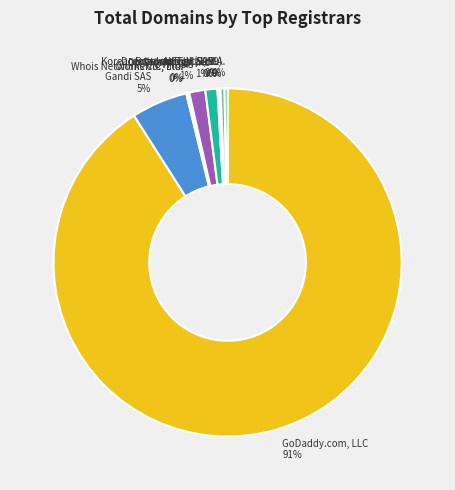

What percentage is the DNC Holdings, Inc slice, to the nearest percent?

1%